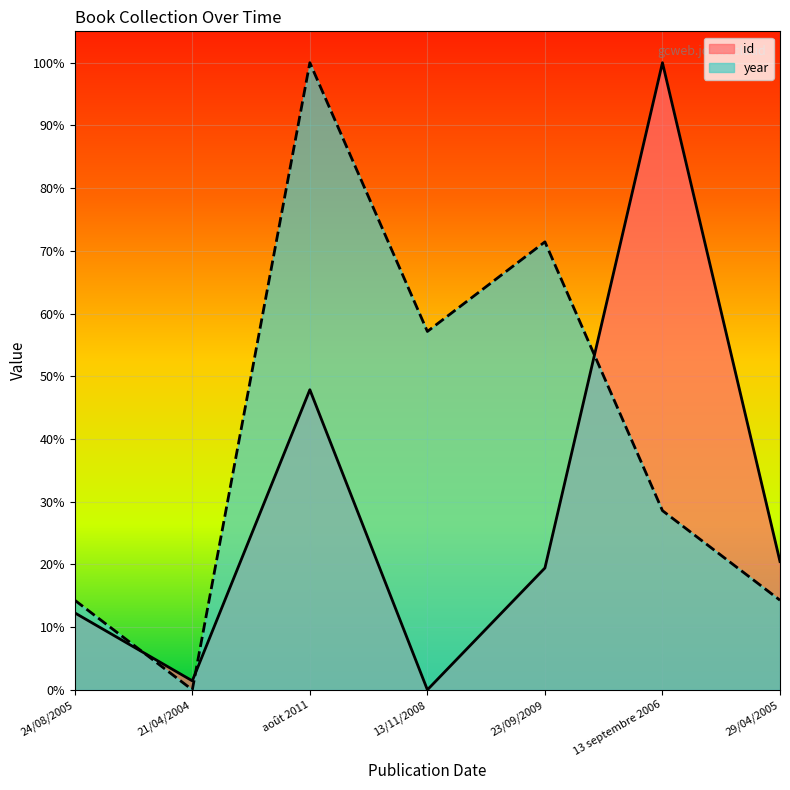

Between which two adjacent categories do year and id first intersect?

24/08/2005 and 21/04/2004